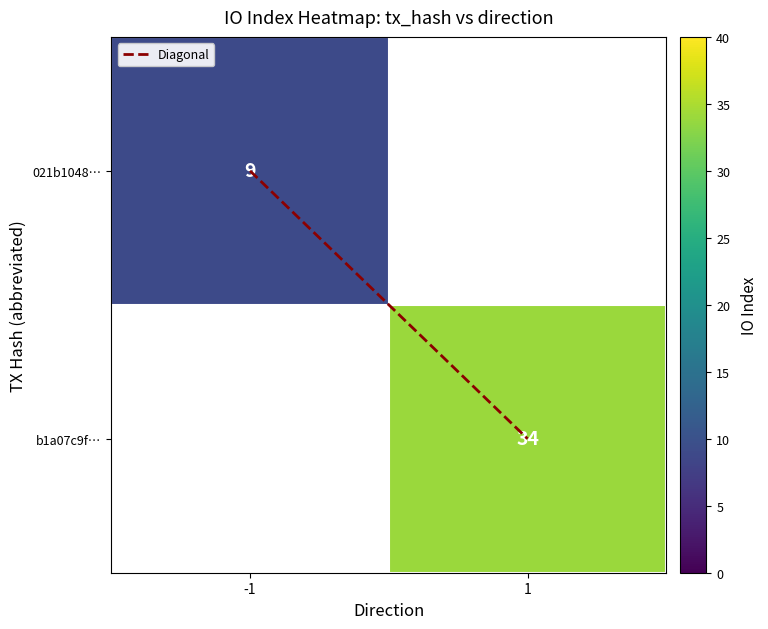

Between 1 and -1, which is larger?

1